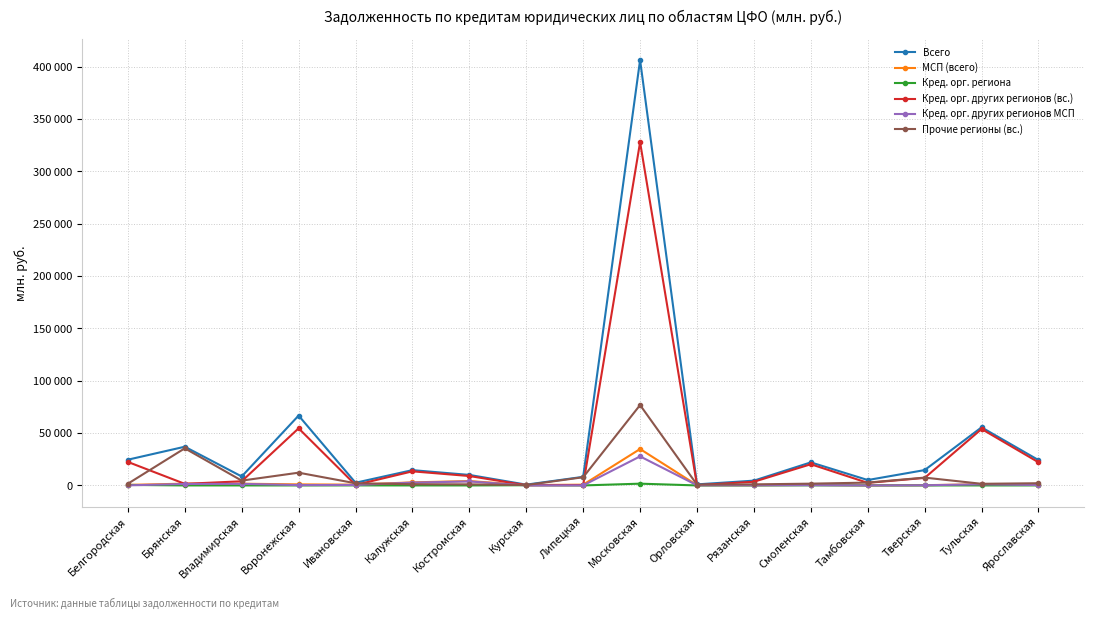

What is the value of the Кред. орг. других регионов (вс.) point at the 5th from the left?

470